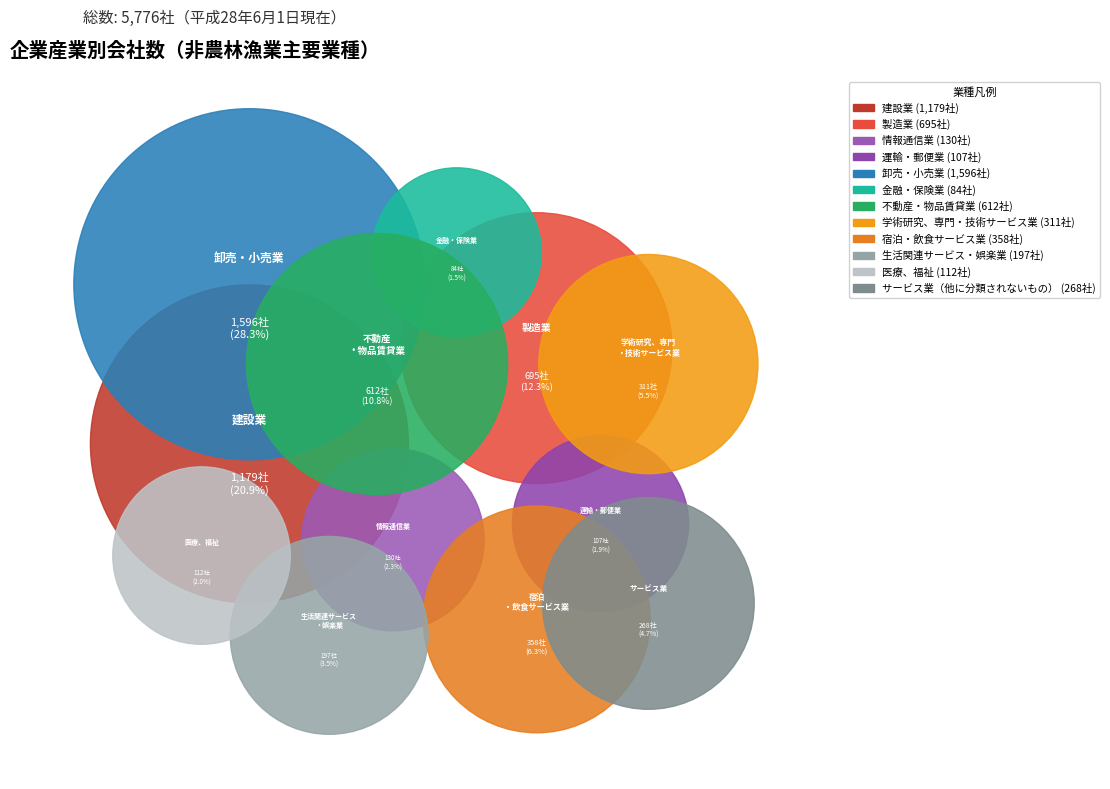

Does 金融・保険業 account for over 50% of the chart?

No